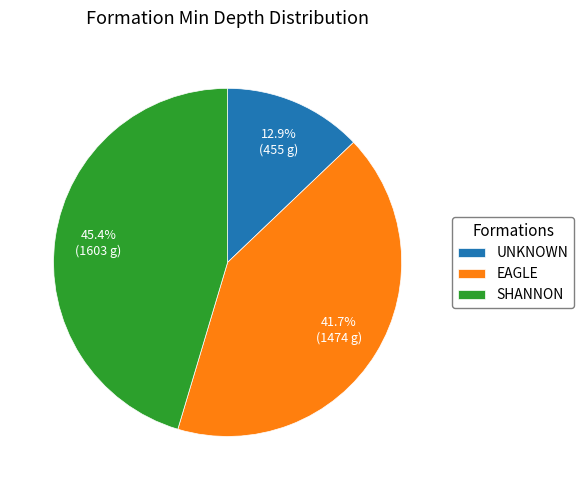

Between UNKNOWN and EAGLE, which is larger?

EAGLE